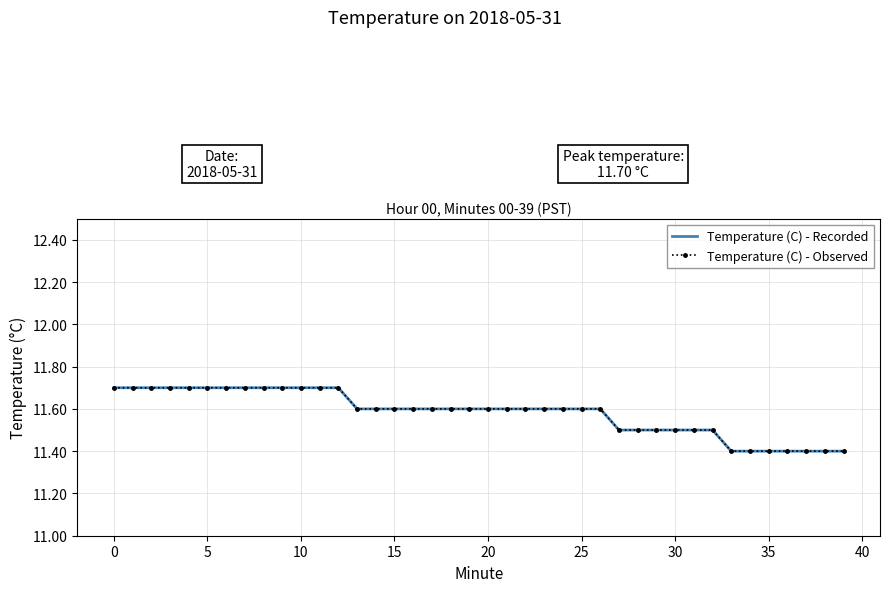

Does the chart have visible grid lines?

Yes